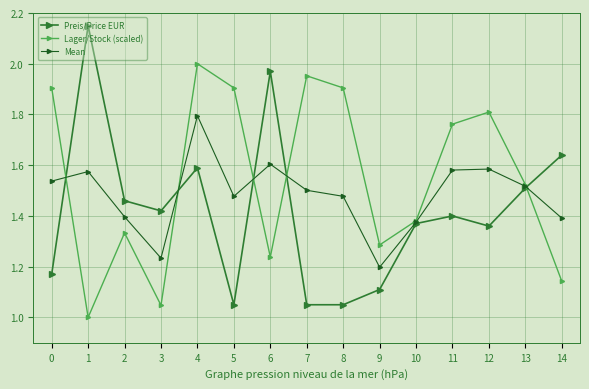

Which category has the highest value in the Lager/Stock (scaled) series?

4